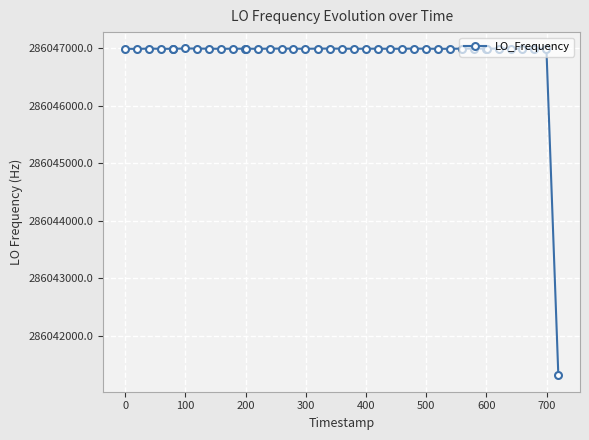

What is the value of the 18th point from the left?

286046993.8